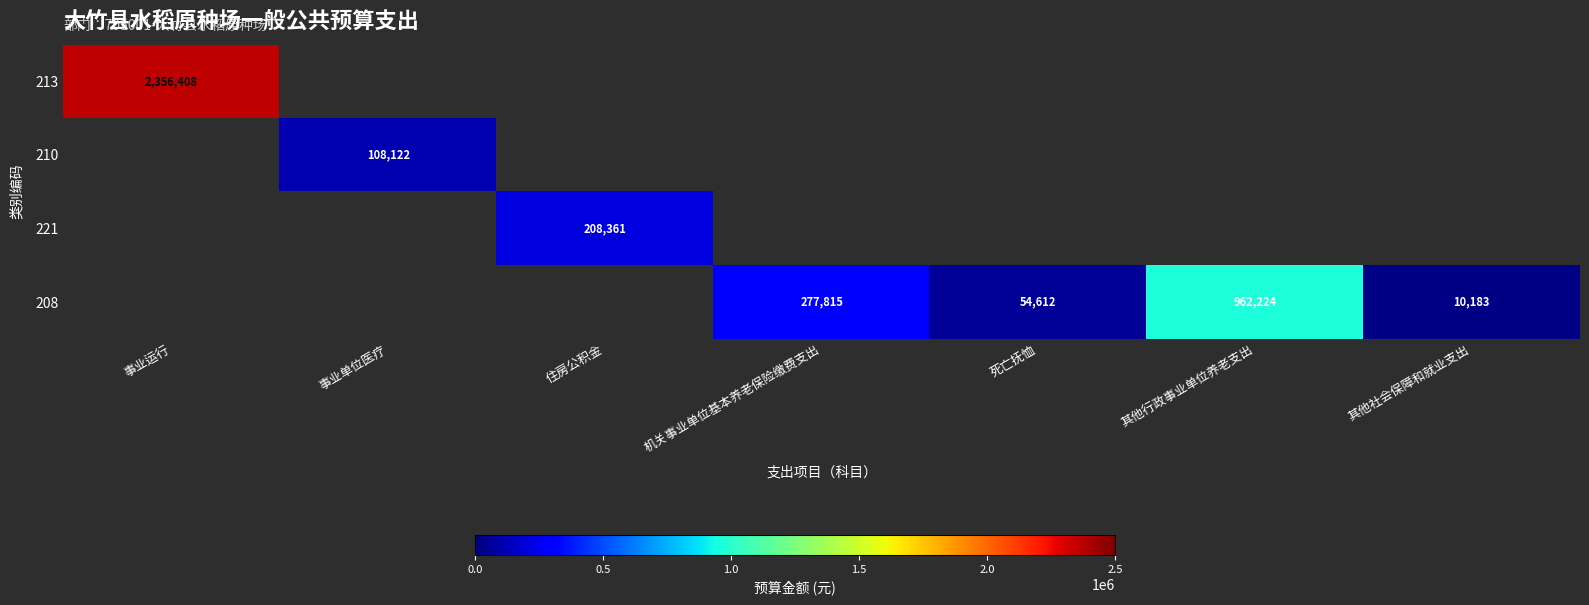

How many positive values does the 221 series have?

1